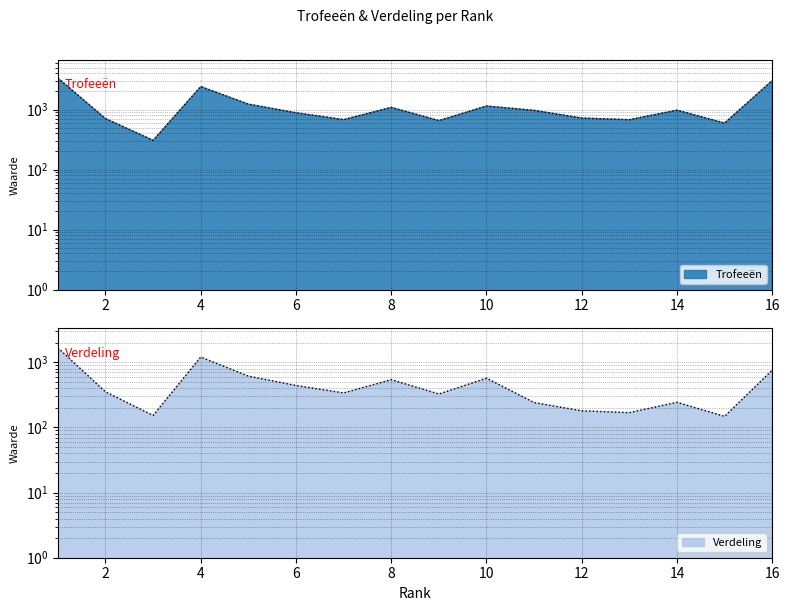

How many data points in Verdeling are above 352?

7